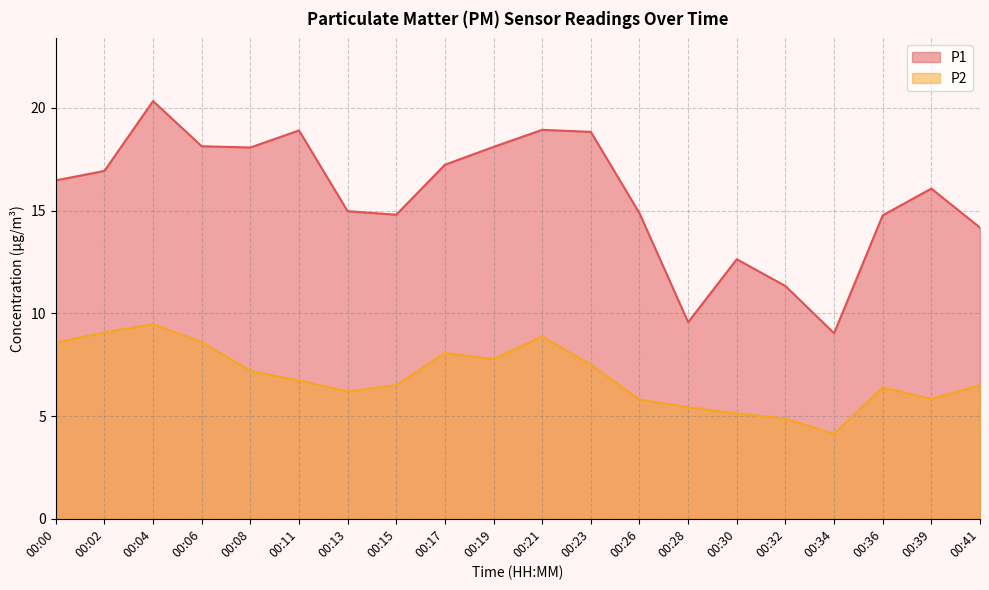

At 00:15, list the series in order from smallest to largest.

P2, P1